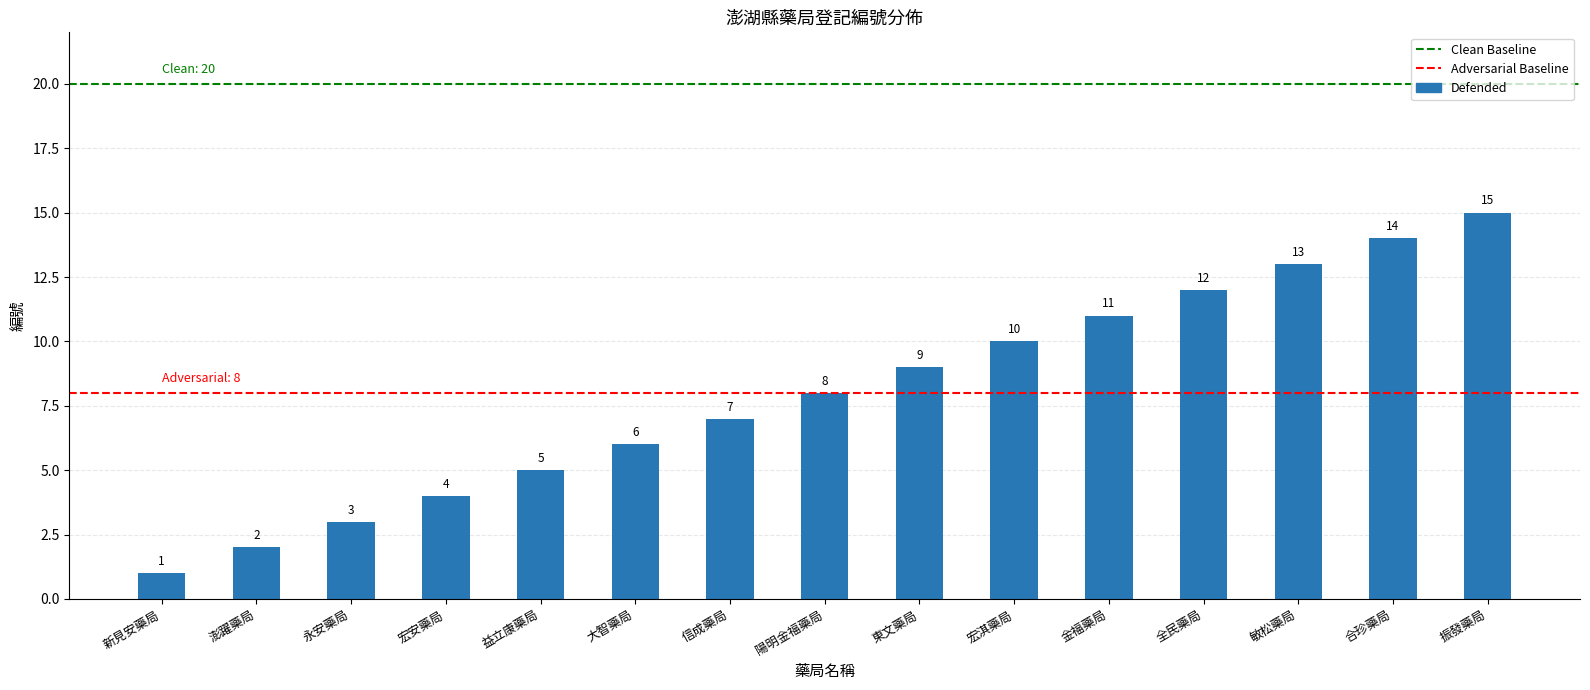

What is the minimum value shown in the chart?

1